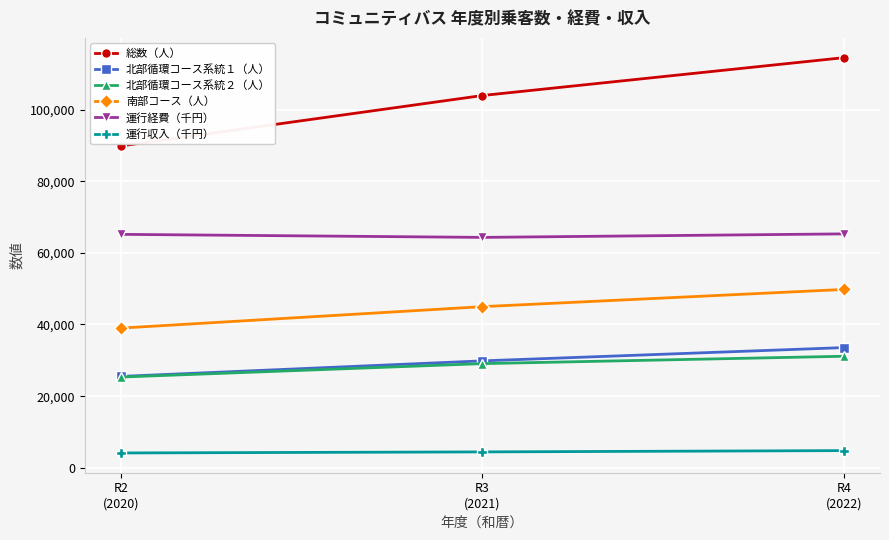

Which series has the widest spread of values?

総数（人）